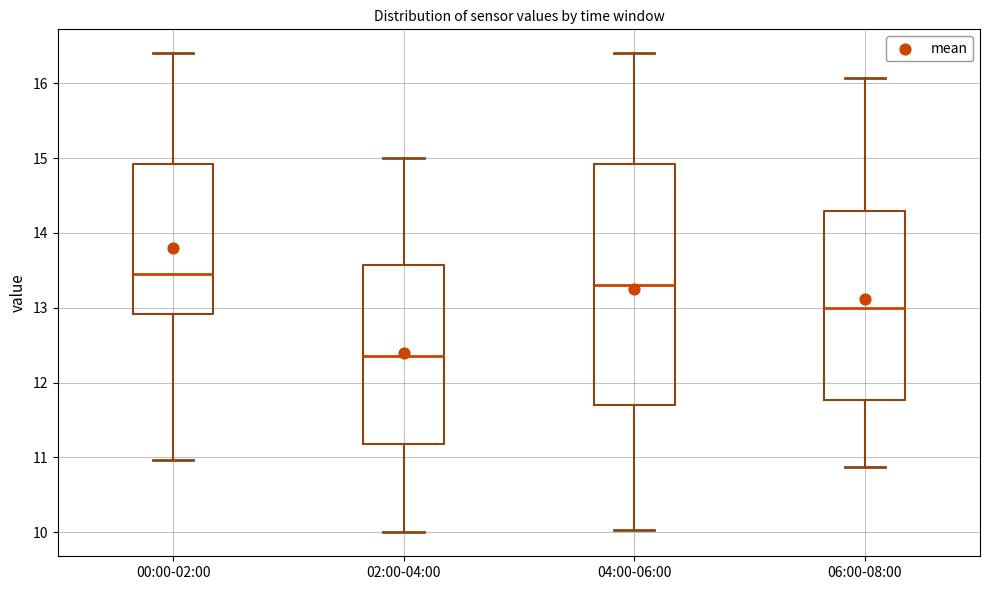

Which box's median line is the lowest?

02:00-04:00